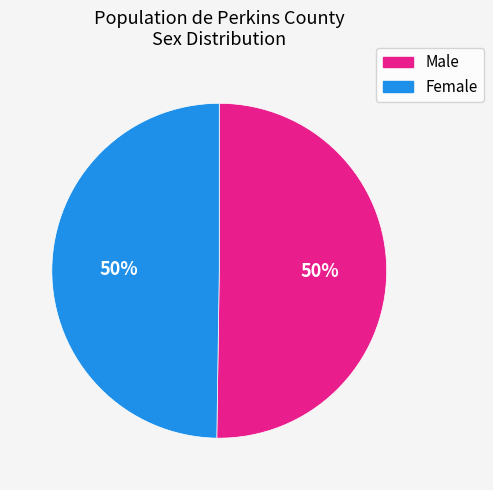

To the nearest percent, what is the average slice percentage?

50%